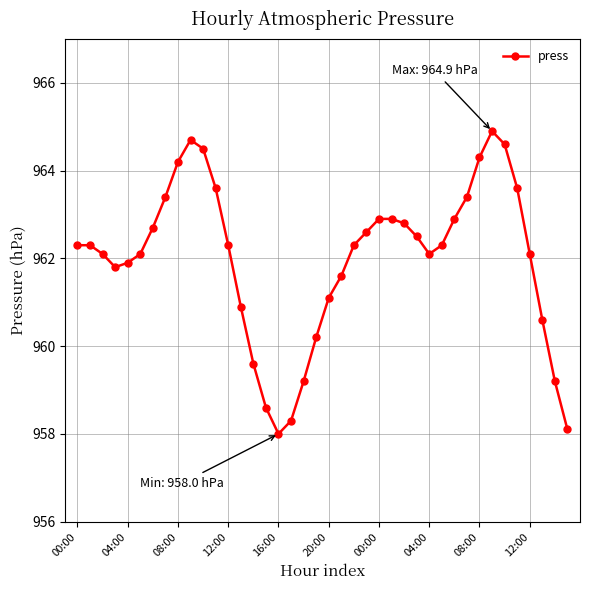

What is the value of the 16th point from the left?

958.6